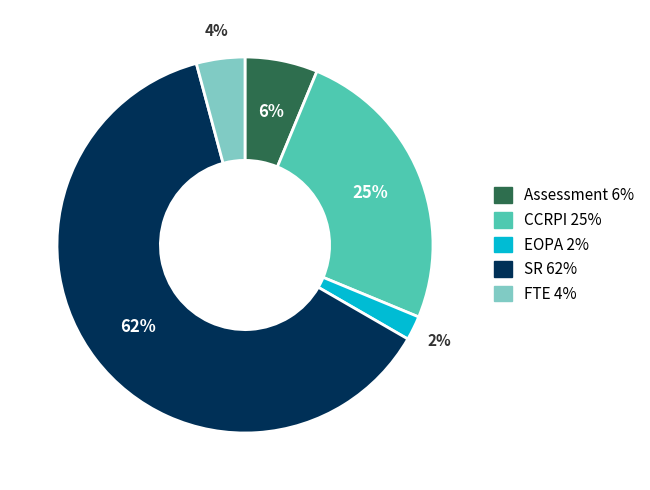

Rank the categories by value from lowest to highest.

EOPA, FTE, Assessment, CCRPI, SR